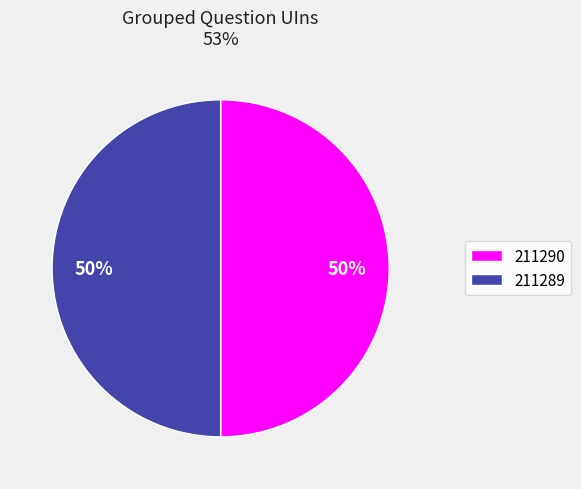

Is the sum of 211289 and 211290 greater than half?

Yes